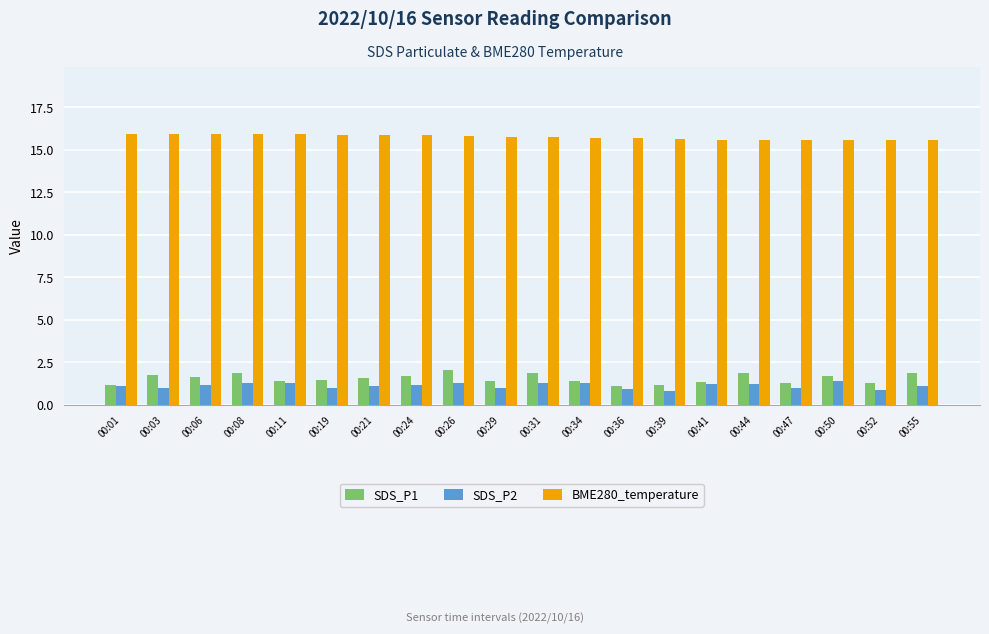

Which series has the widest spread of values?

SDS_P1